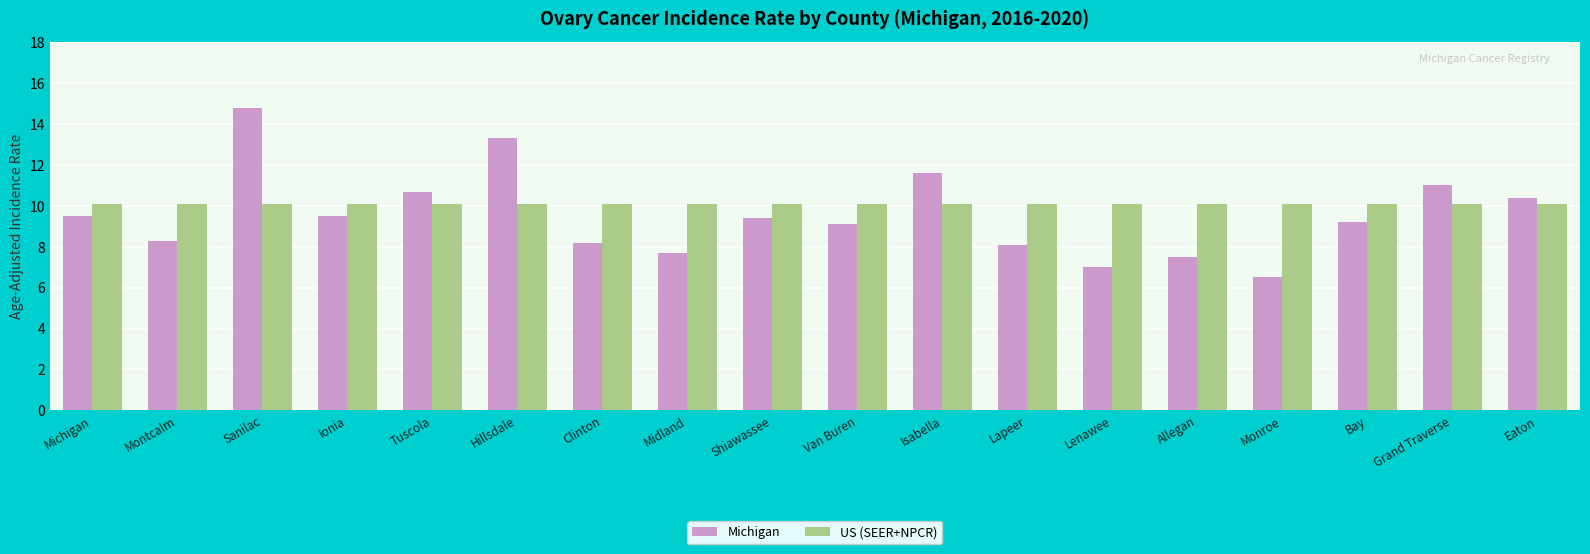

What is the sum of all US (SEER+NPCR) values?

181.8